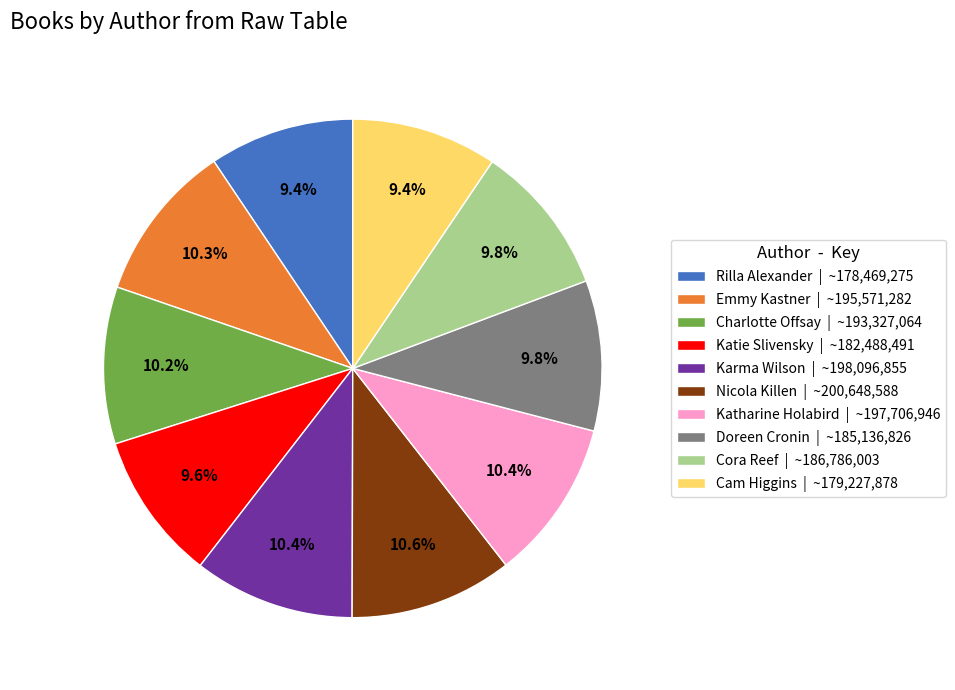

To the nearest percent, what is the combined percentage of Rilla Alexander and Cam Higgins?

19%